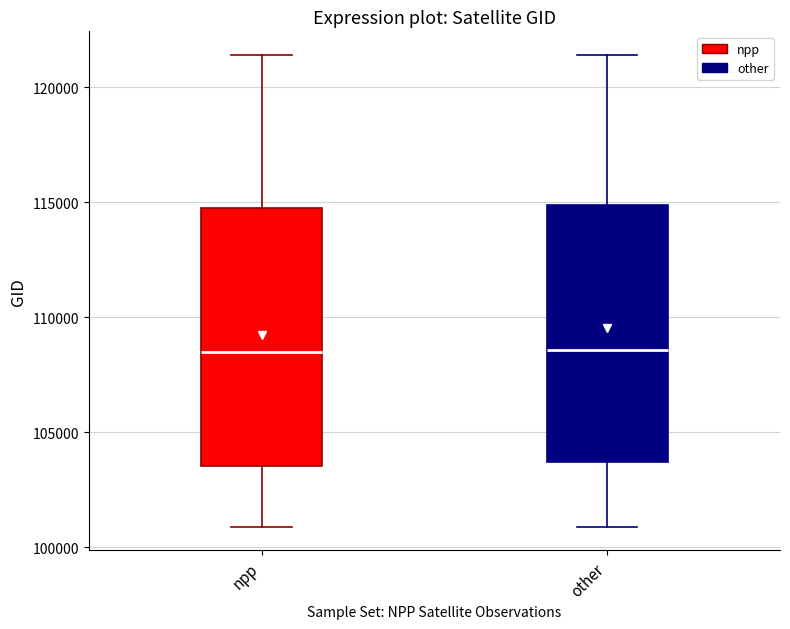

Where does the median line of the box for other sit on the y-axis? The values are not printed on the chart, so give them approximately, as read against the axis.

108500